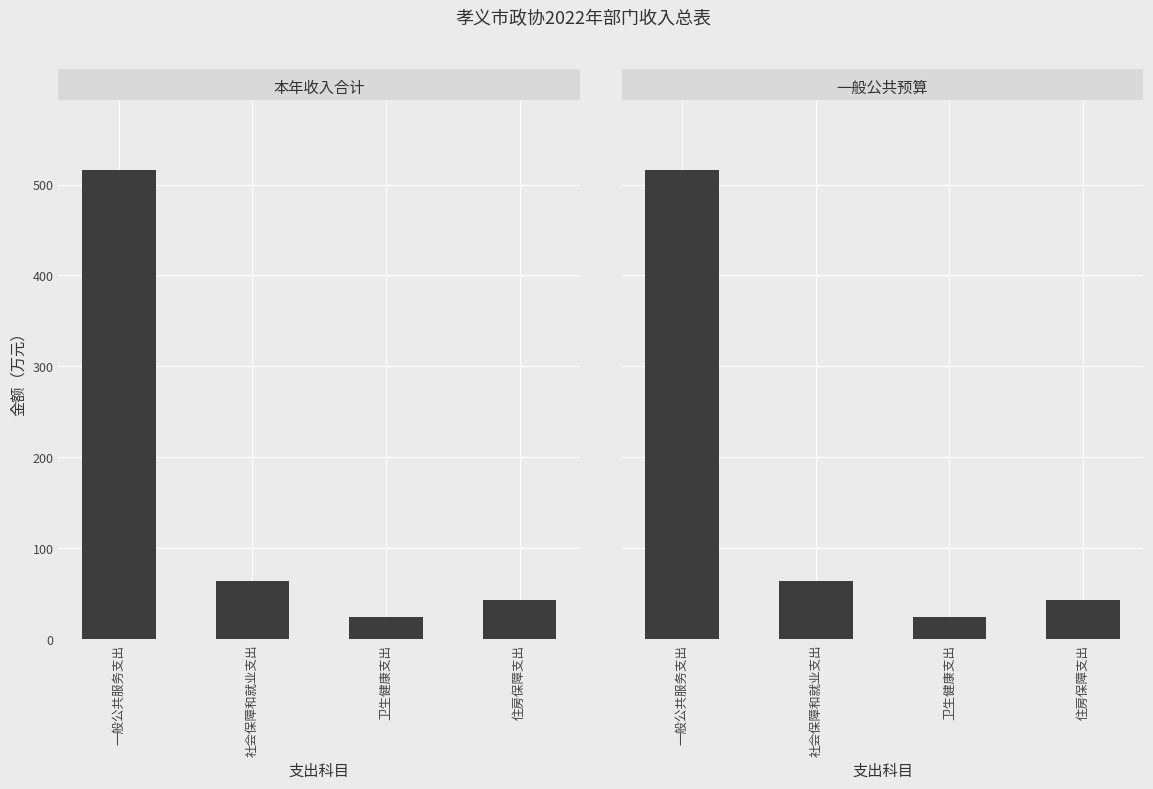

Are the bars horizontal?

No